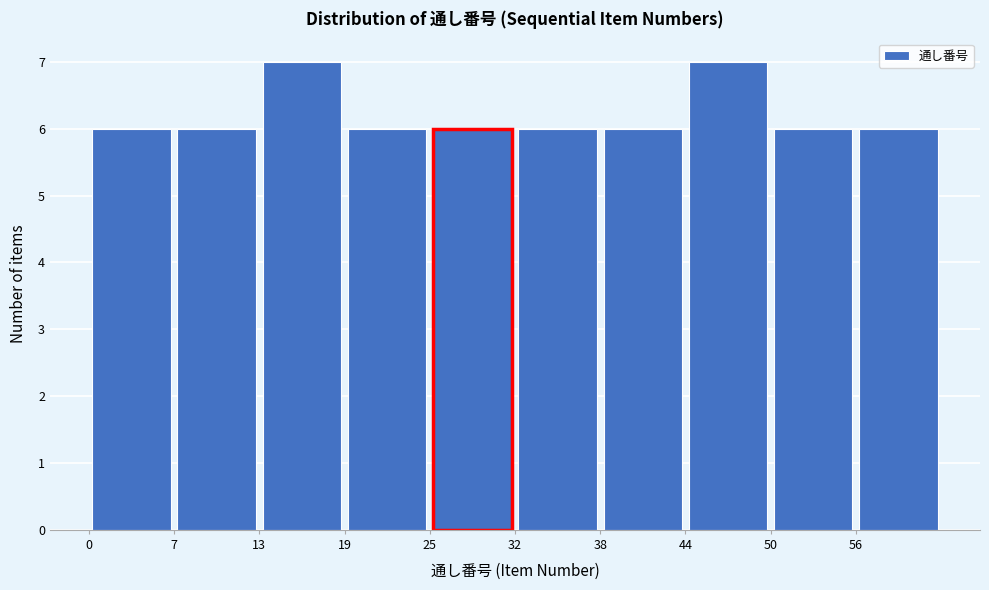

What is the height of the bar covering 6.7 to 12.9 on the x-axis? Neither the bar edges nor the heights are printed on the chart, so give them approximately, as read against the axes.

6